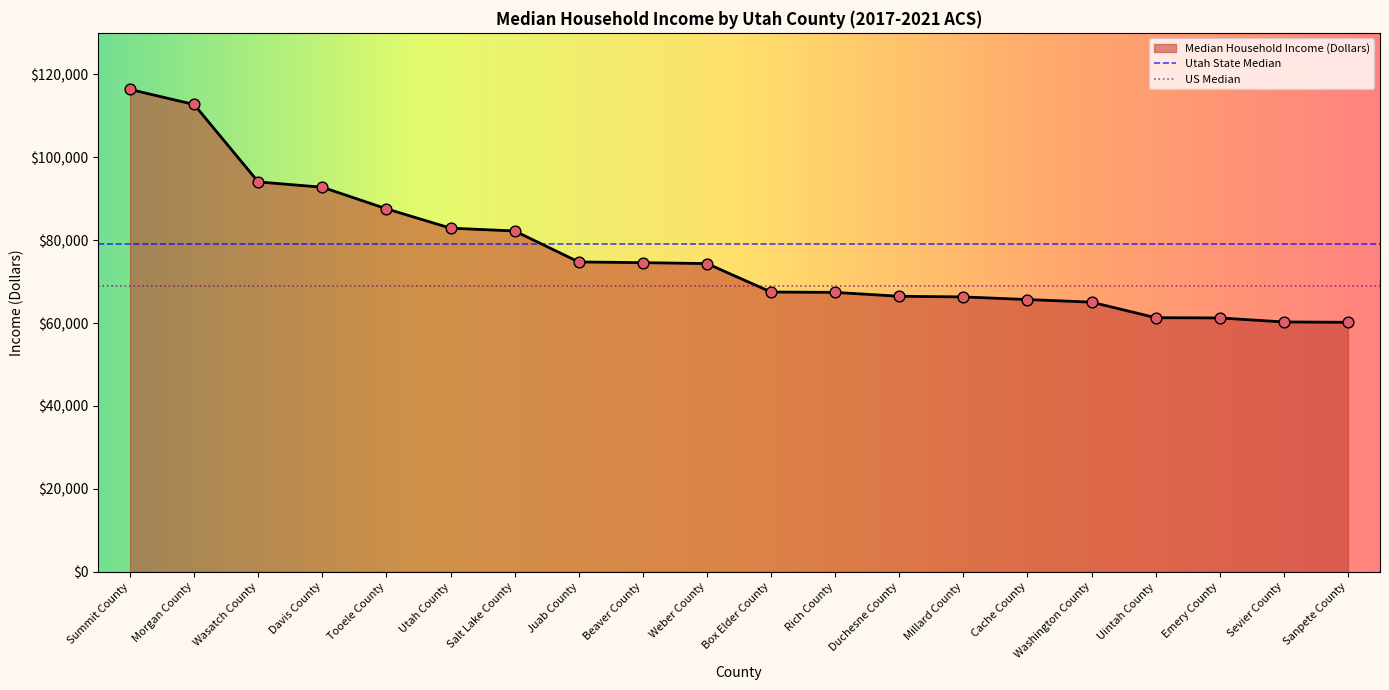

What is the change in value from Summit County to Morgan County?

-3630